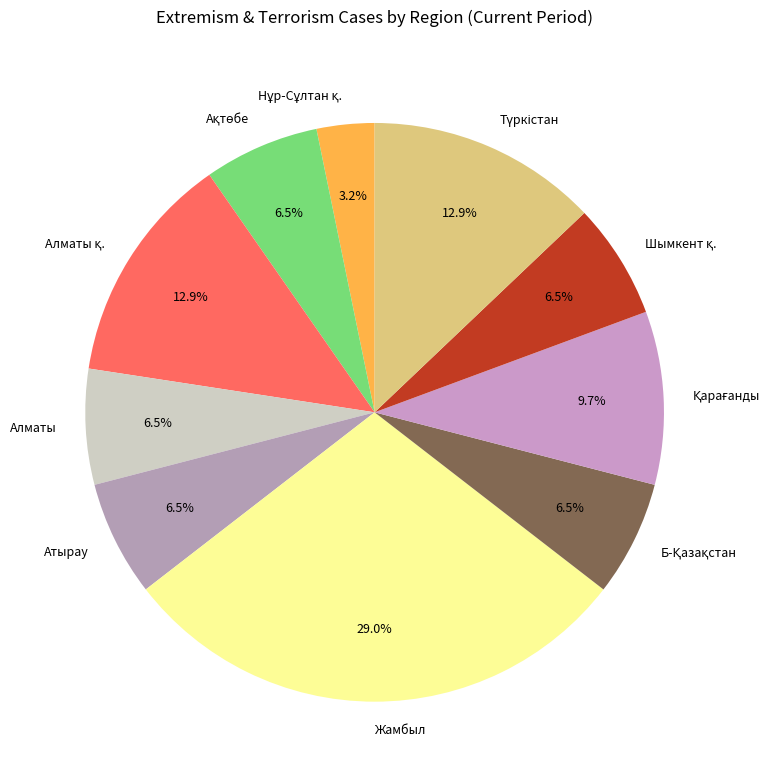

To the nearest percent, what is the average slice percentage?

10%